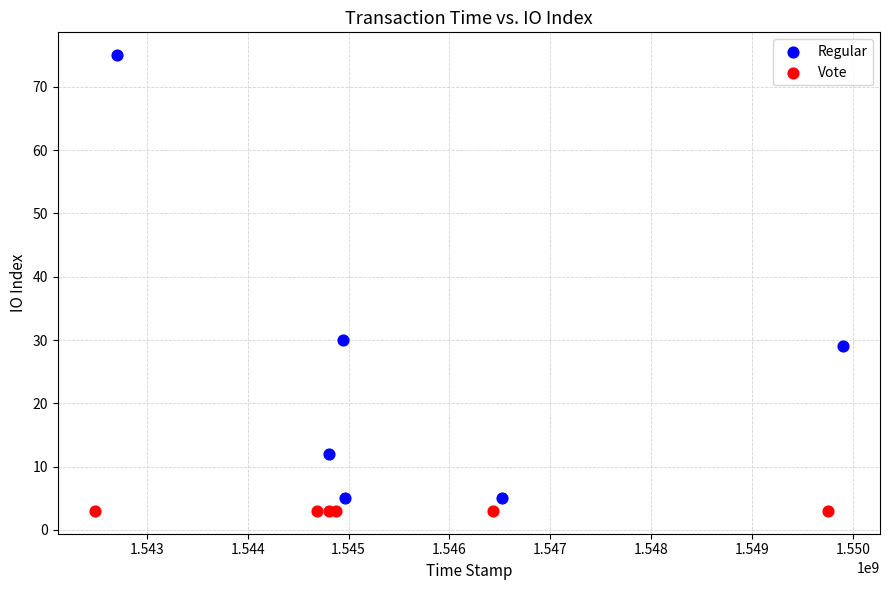

What are all the series names shown in the legend?

Regular, Vote